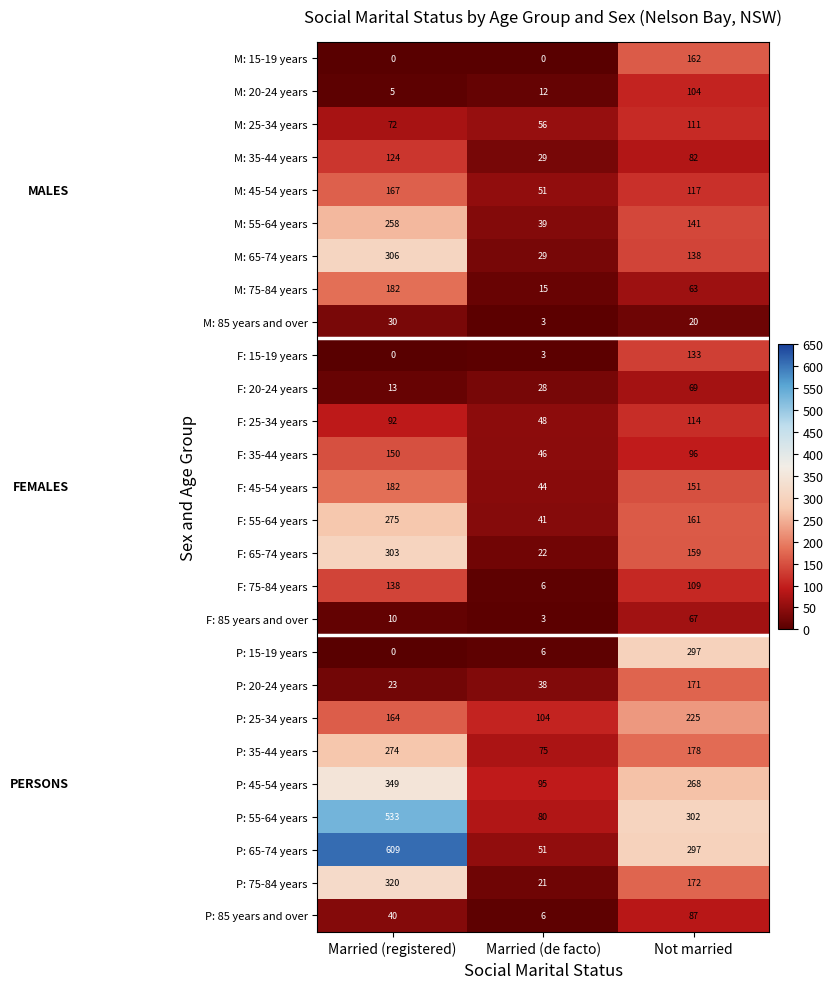

What is the difference between the second highest and minimum values in the F: 85 years and over series?

7